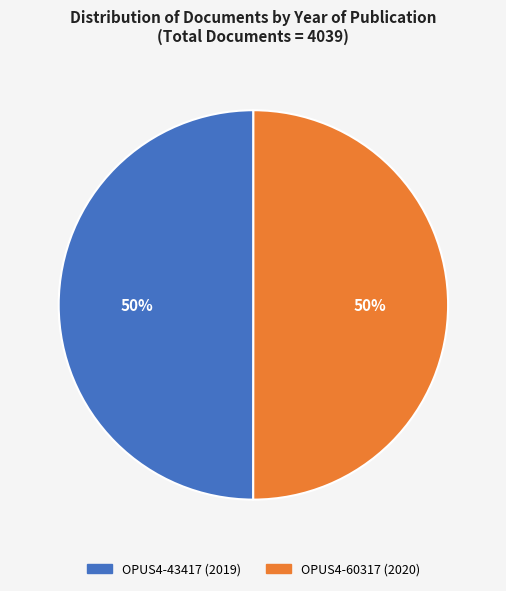

To the nearest percent, what portion does OPUS4-43417 represent?

50%